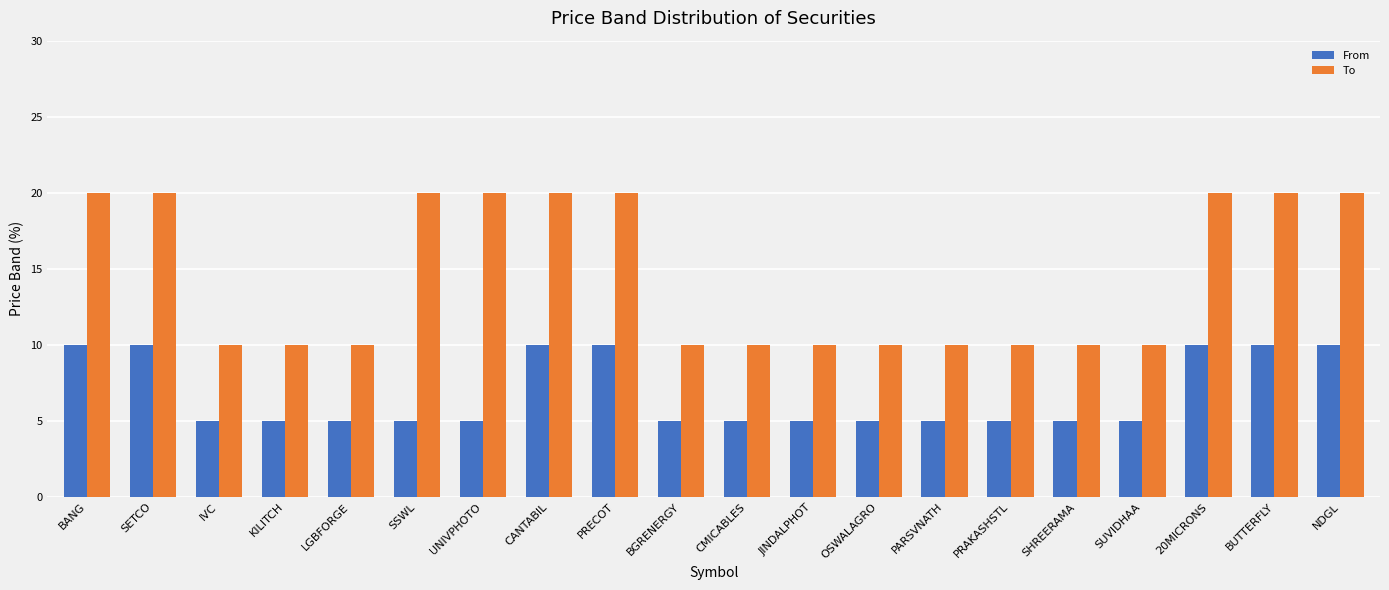

How many bars are there in each group?

2